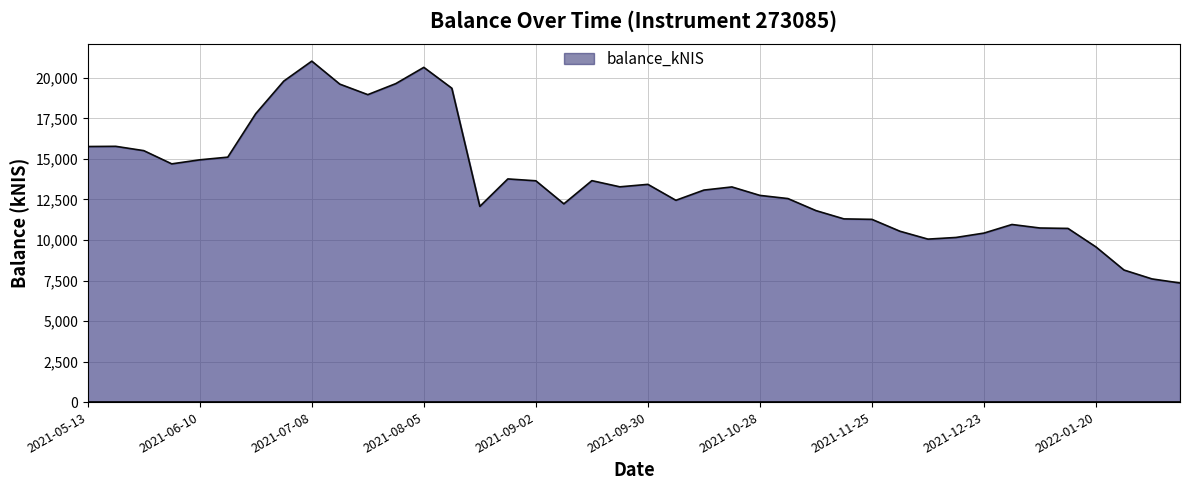

What is the maximum value shown in the chart?

21036.4